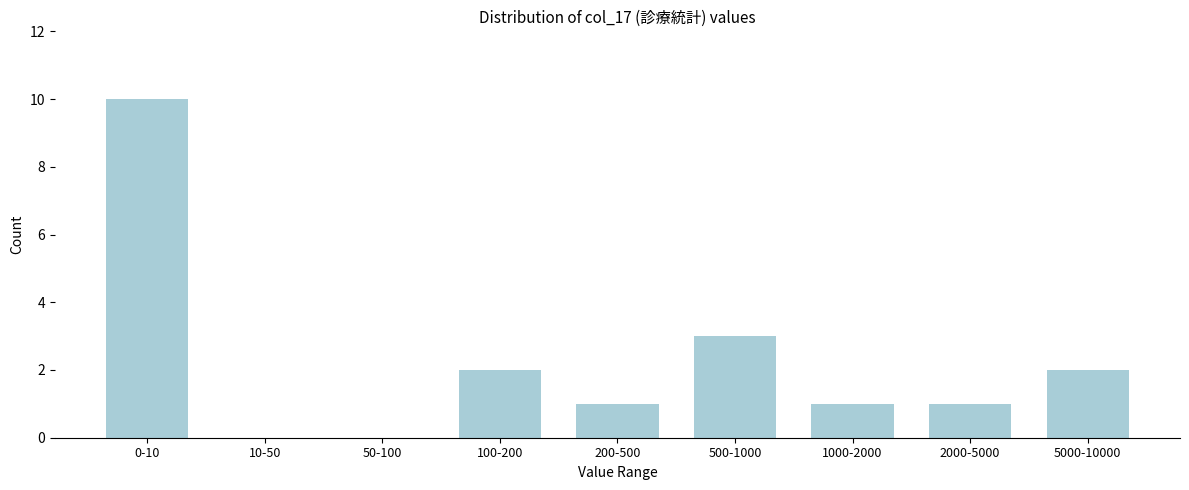

Reading left to right, extract all data points from this chart.

0-10=10	10-50=0	50-100=0	100-200=2	200-500=1	500-1000=3	1000-2000=1	2000-5000=1	5000-10000=2